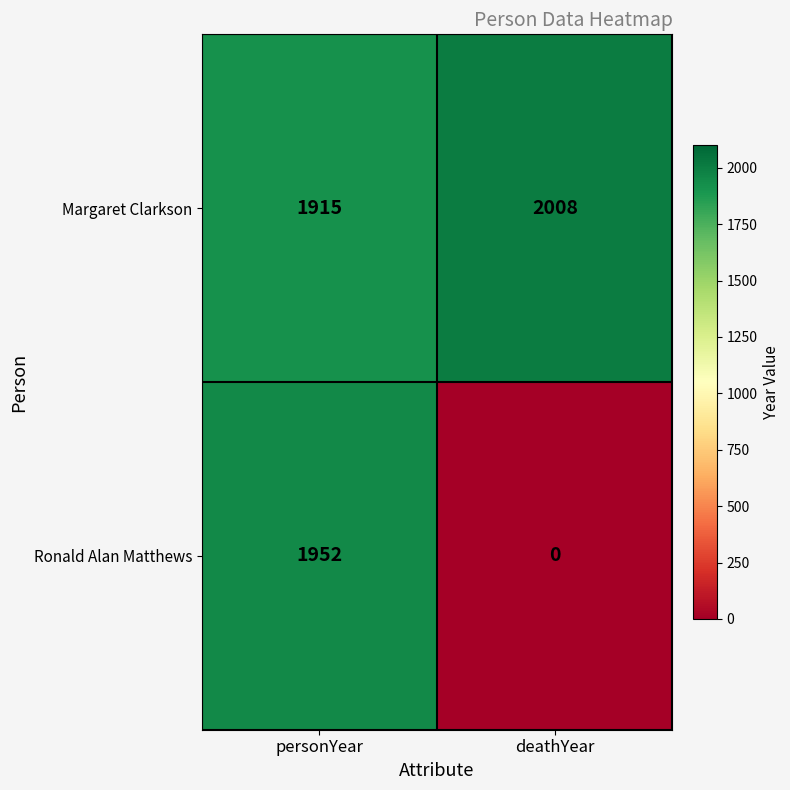

Rank the series by their average value, from lowest to highest.

Ronald Alan Matthews, Margaret Clarkson